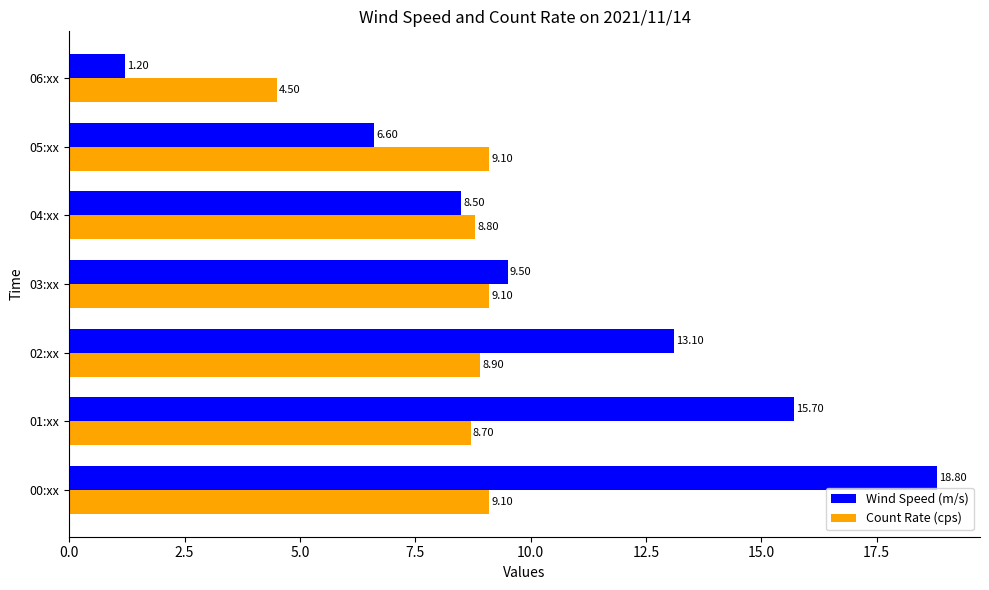

List the series in order of their overall mean, lowest first.

Count Rate (cps), Wind Speed (m/s)